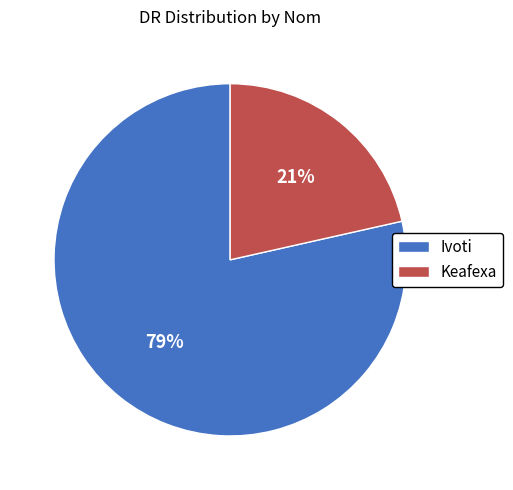

Is the sum of Keafexa and Ivoti greater than half?

Yes